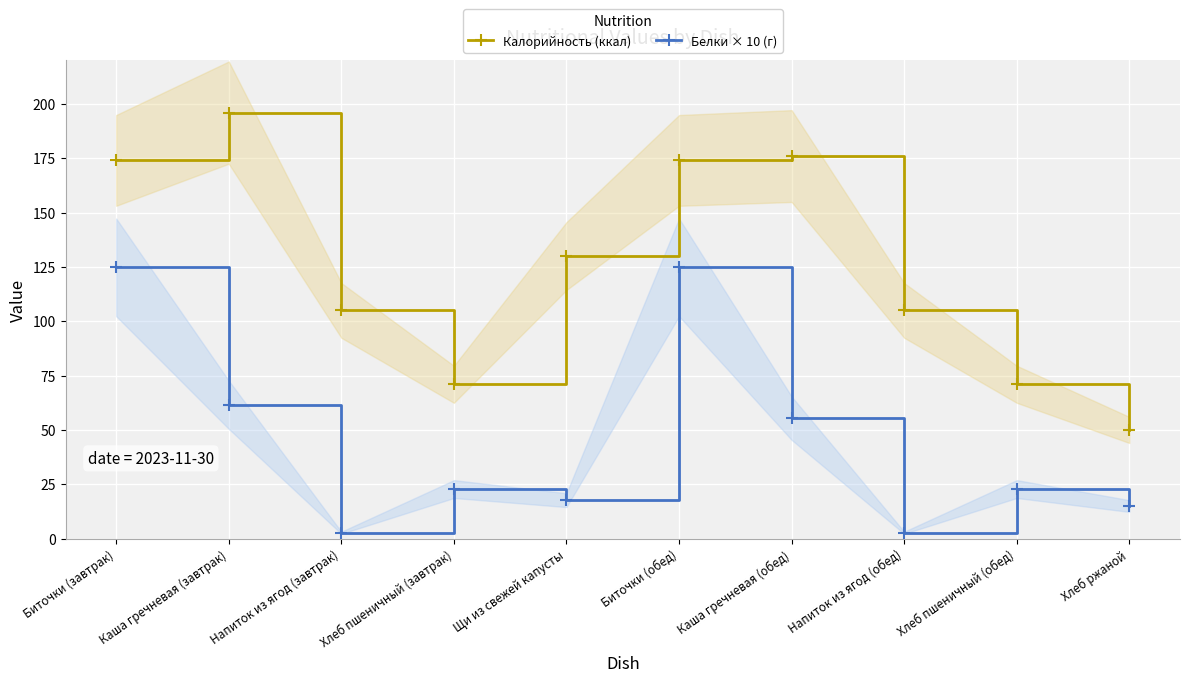

List the series in order of their peak value, lowest first.

Белки × 10 (г), Калорийность (ккал)